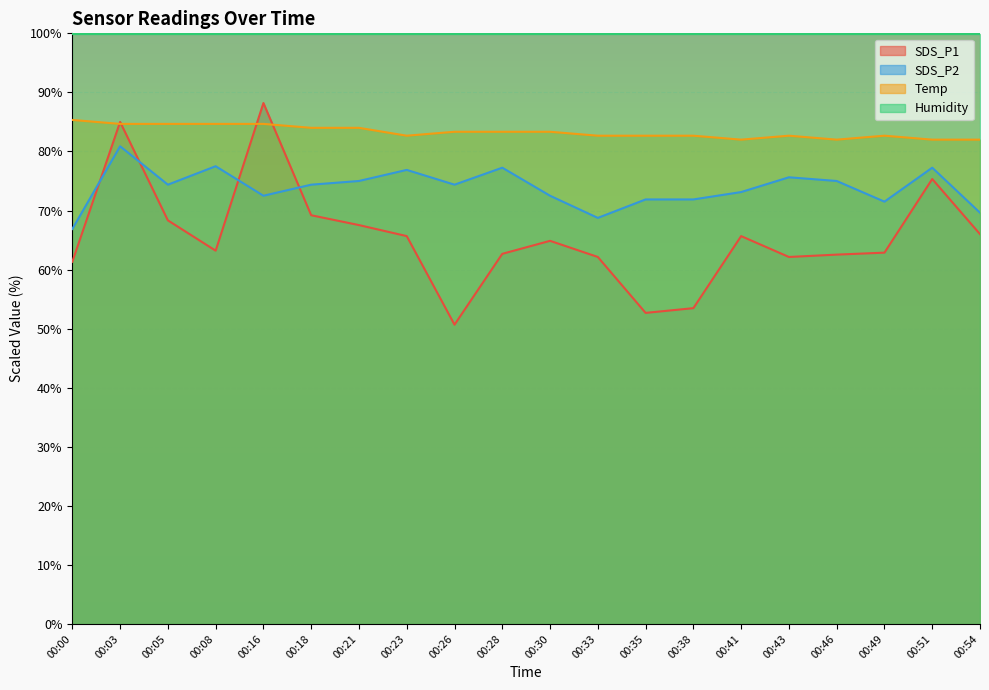

Which series has the widest spread of values?

SDS_P1